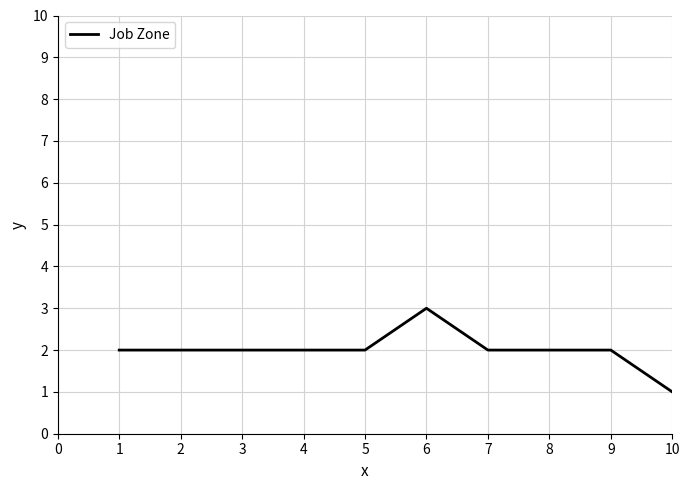

Approximately how many times larger is the value at 5 compared to 3?

1.0